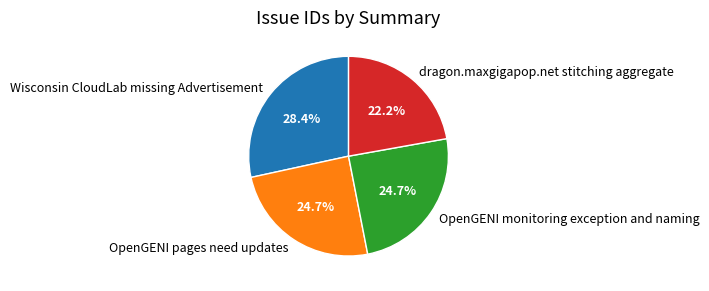

To the nearest percent, what is the difference between the largest and smallest slice percentages?

6%